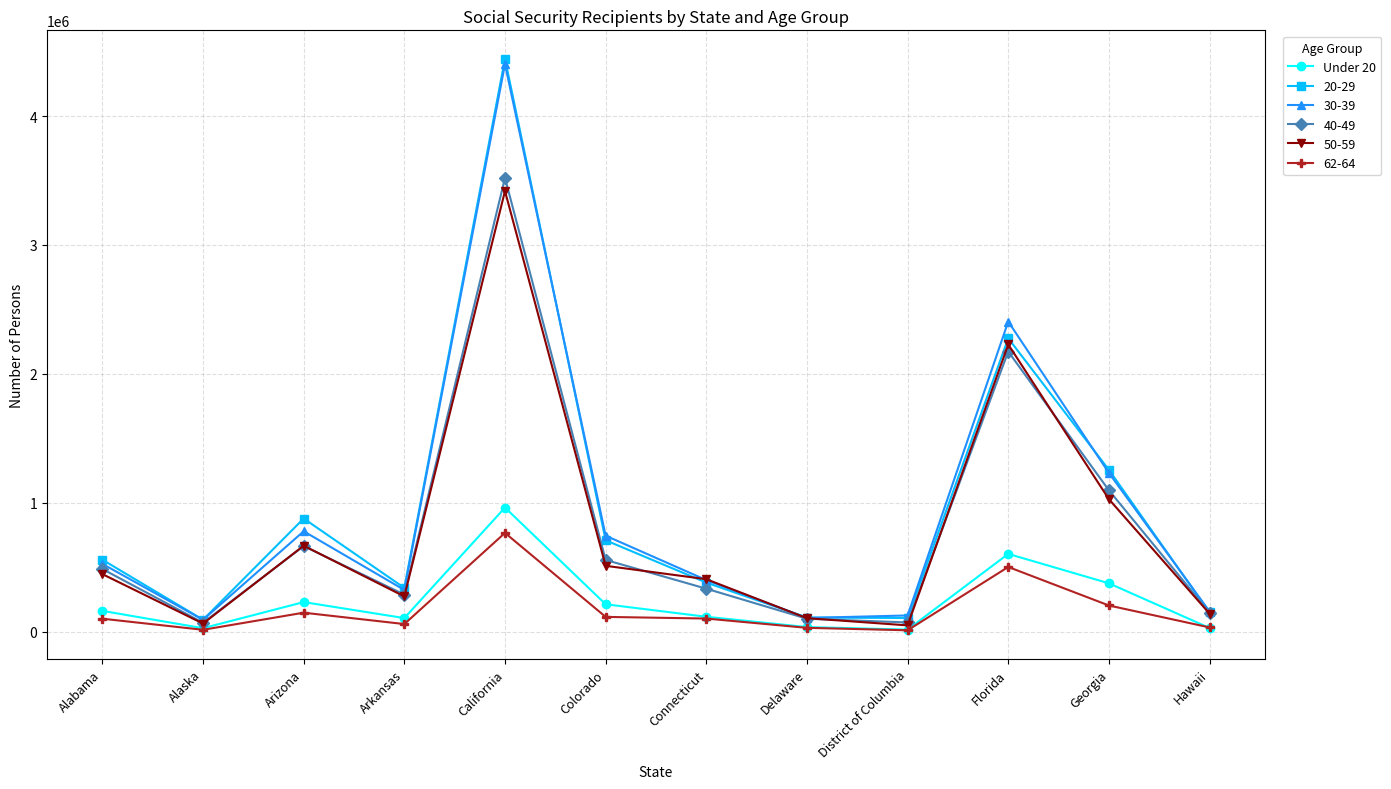

Where is the first local minimum for 40-49?

Alaska